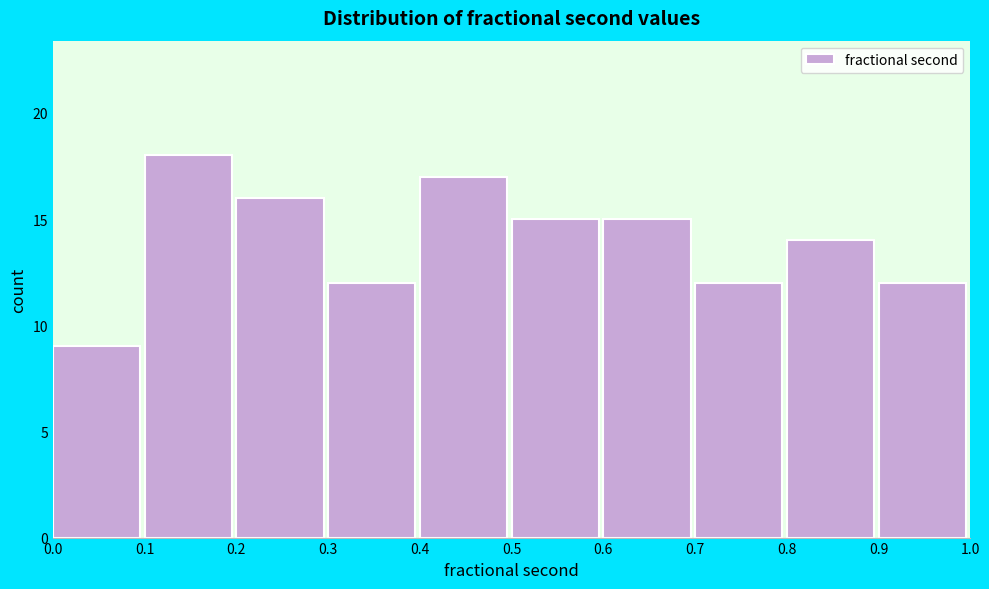

How tall is the bar that spans 0.8 to 0.9 on the x-axis? The values are not printed on the chart, so give them approximately, as read against the axis.

14